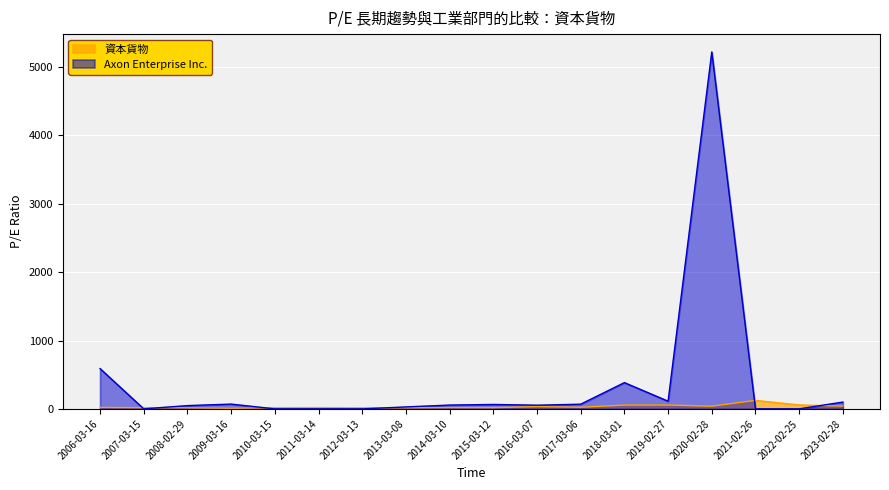

How many lines are shown in the chart?

2